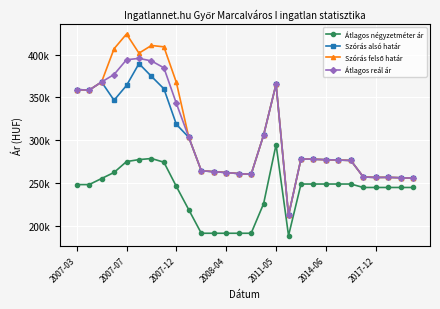

Which series has the largest total across all categories?

Szórás felső határ